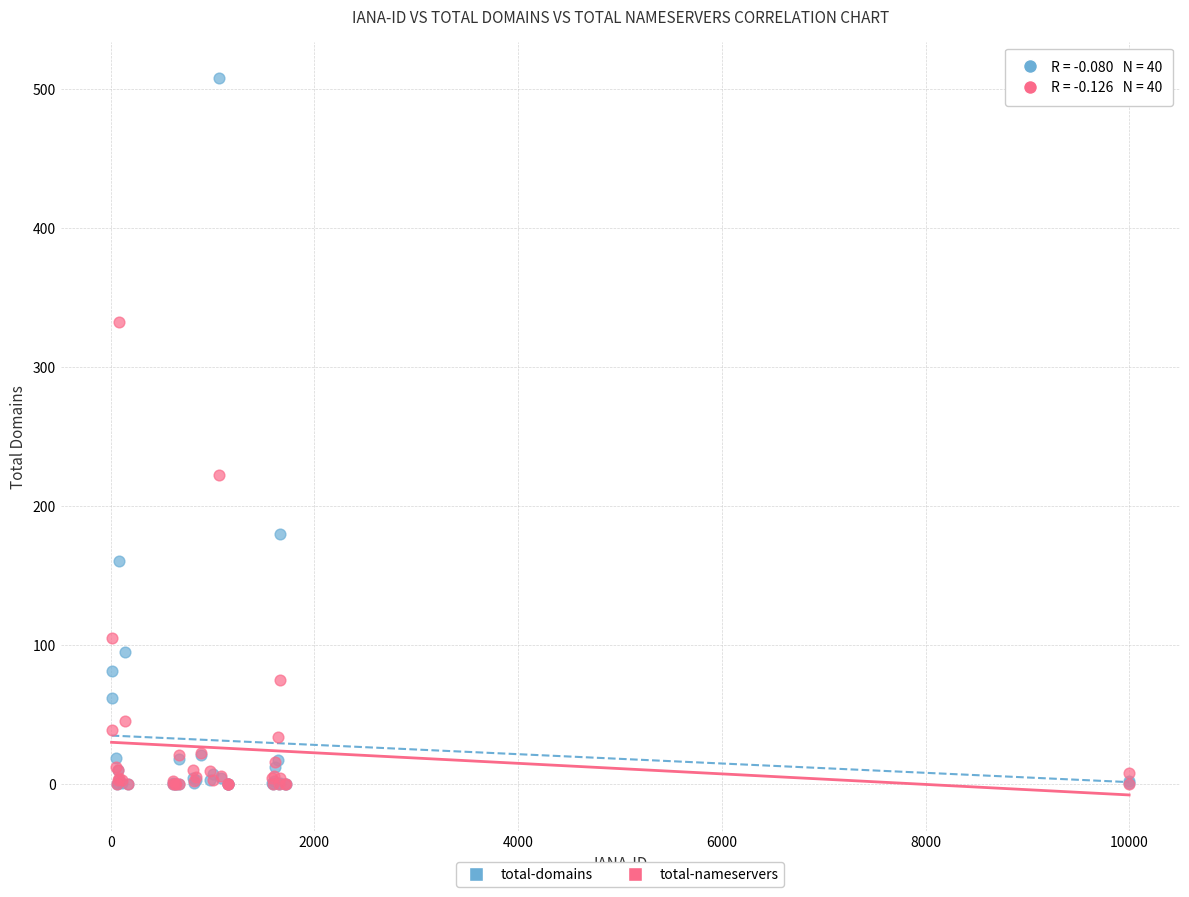

In the total-nameservers series, what Y value is closest to 166?

222